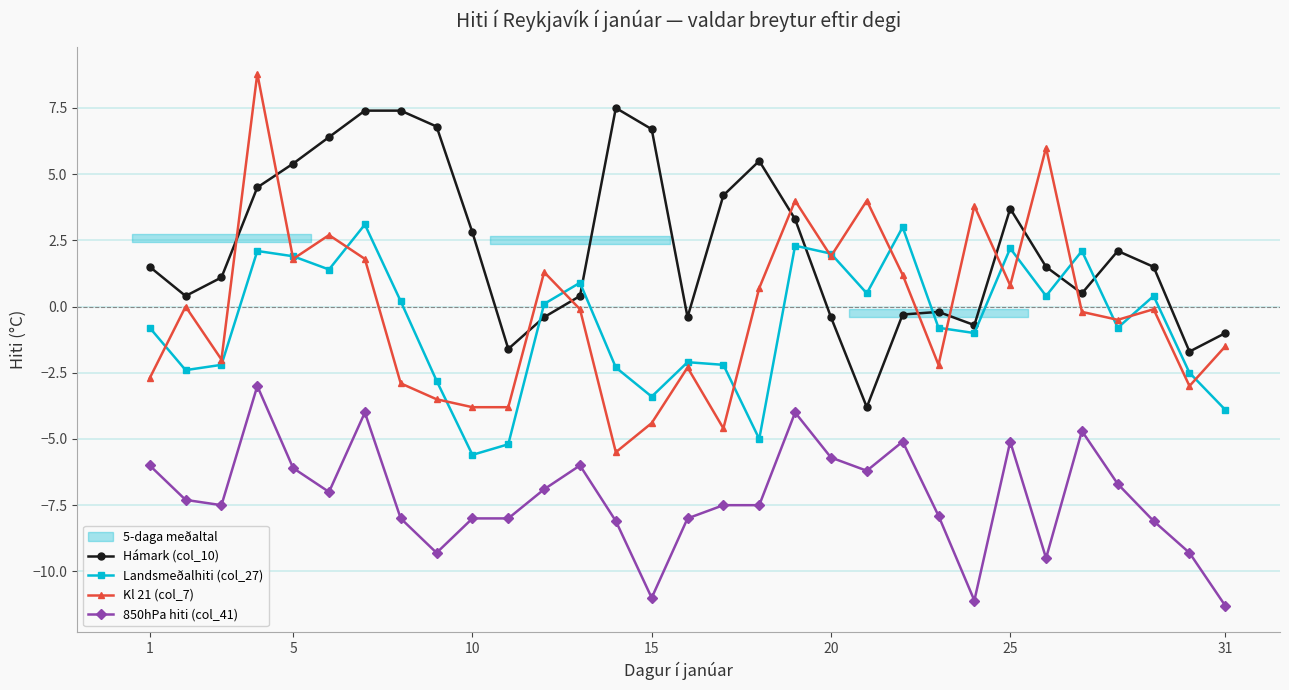

True or false: Landsmeðalhiti (col_27) and Hámark (col_10) intersect in this chart.

True